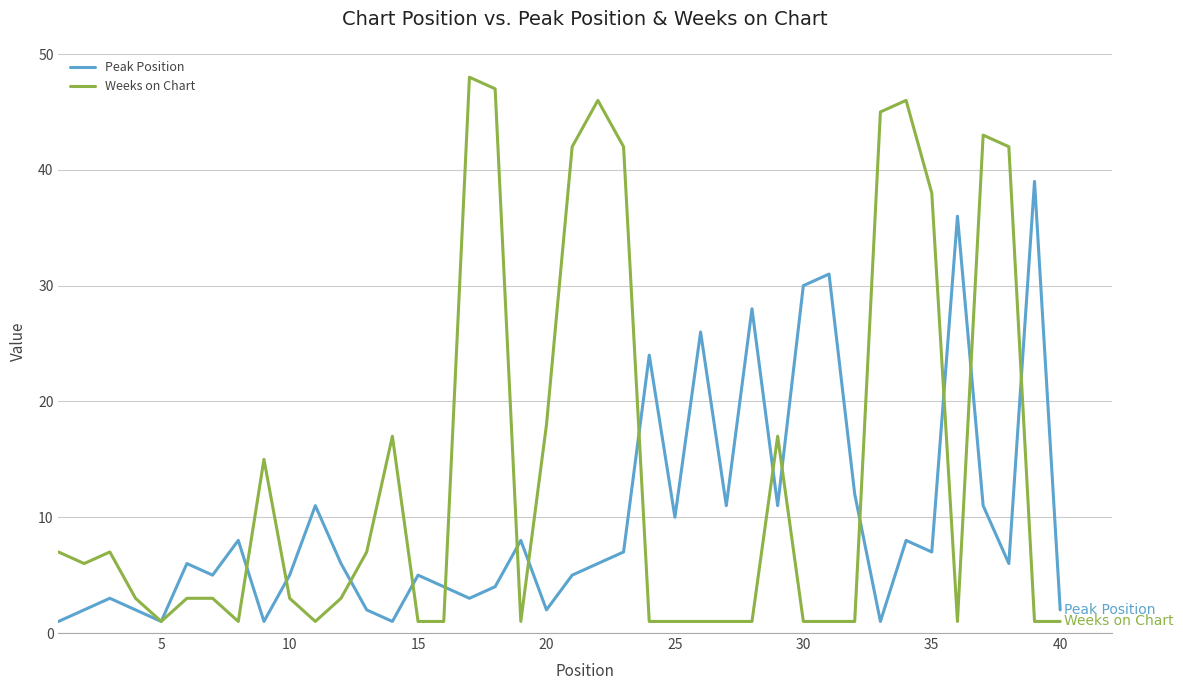

Which series has the largest range (max minus min)?

Weeks on Chart